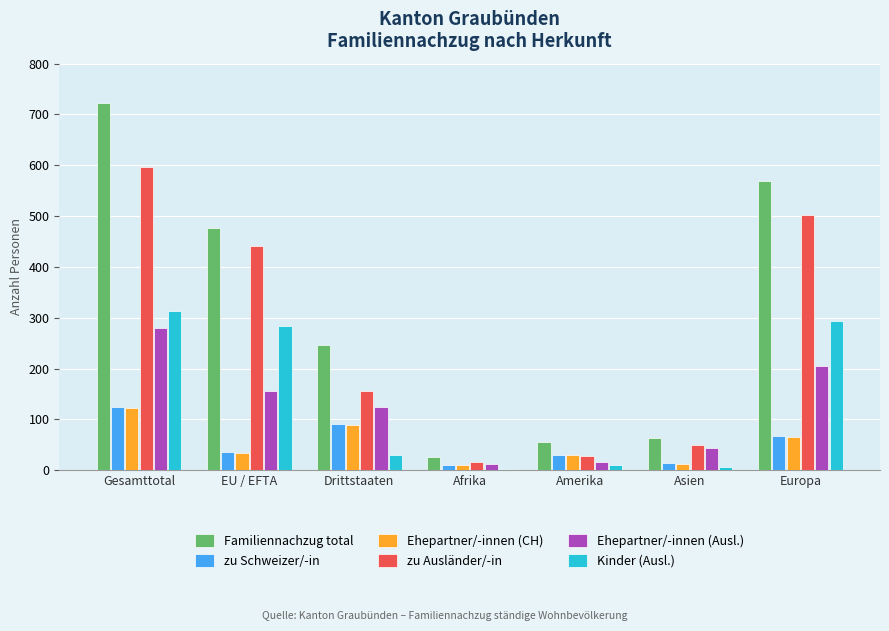

At which category does the chart reach its peak across all series?

Gesamttotal